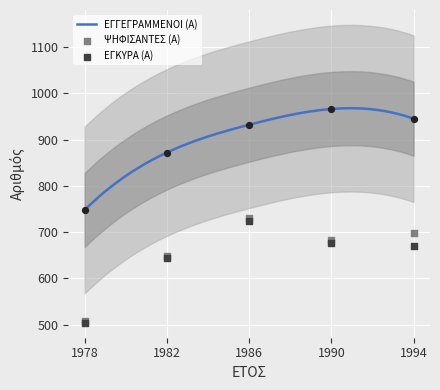

Is the value of ΕΓΚΥΡΑ (Α) at 1986 greater than the value of ΨΗΦΙΣΑΝΤΕΣ (Α) at 1982?

Yes